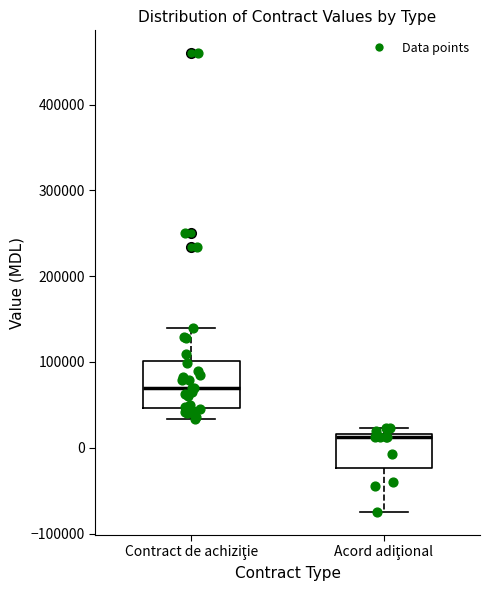

Which box's median line is the highest?

Contract de achiziţie